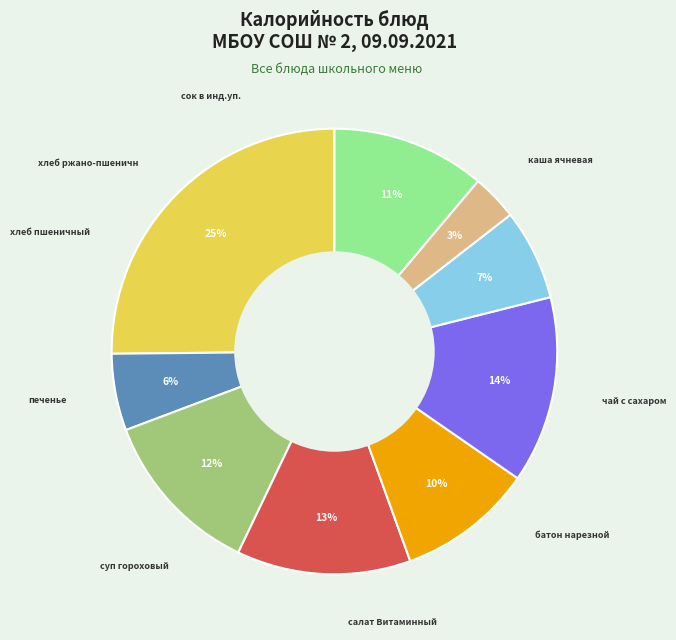

To the nearest percent, what is the average slice percentage?

11%